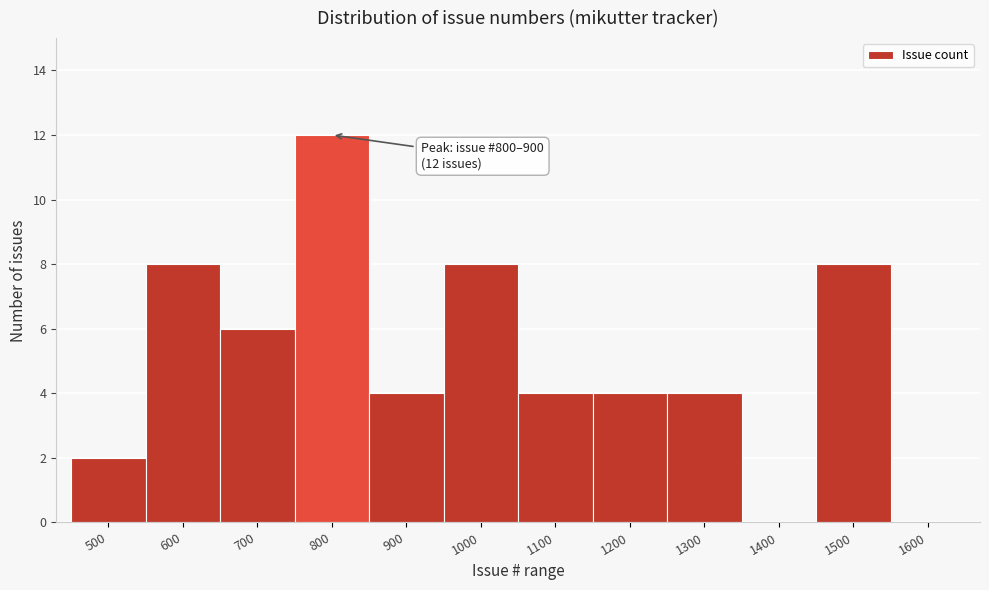

Reading left to right, transcribe all the data shown in this chart.

500=2	600=8	700=6	800=12	900=4	1000=8	1100=4	1200=4	1300=4	1400=0	1500=8	1600=0